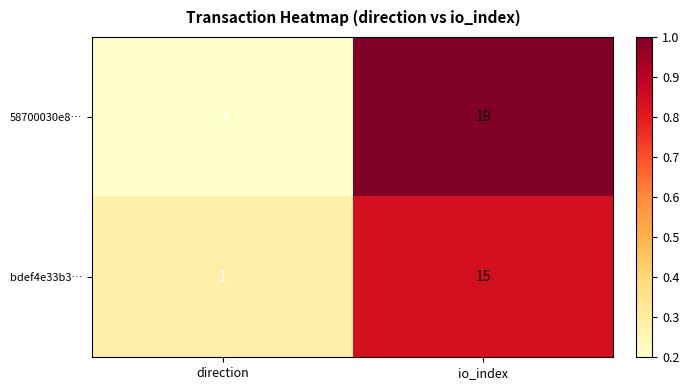

Reading left to right, transcribe all the data shown in this chart.

58700030e8…: direction=-1	io_index=19
bdef4e33b3…: direction=1	io_index=15